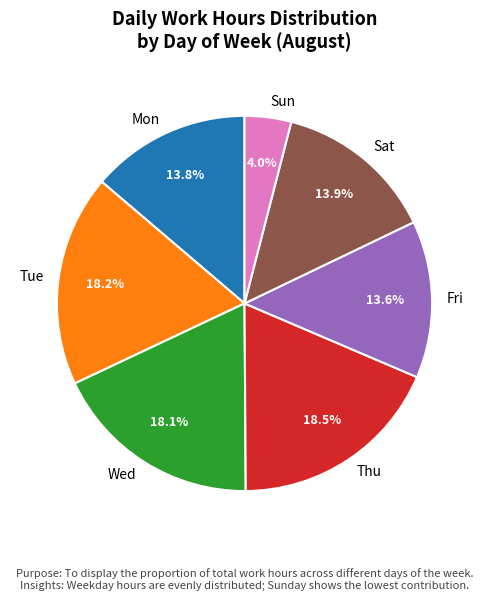

Approximately how many times larger is the value at Sun compared to Mon?

0.3